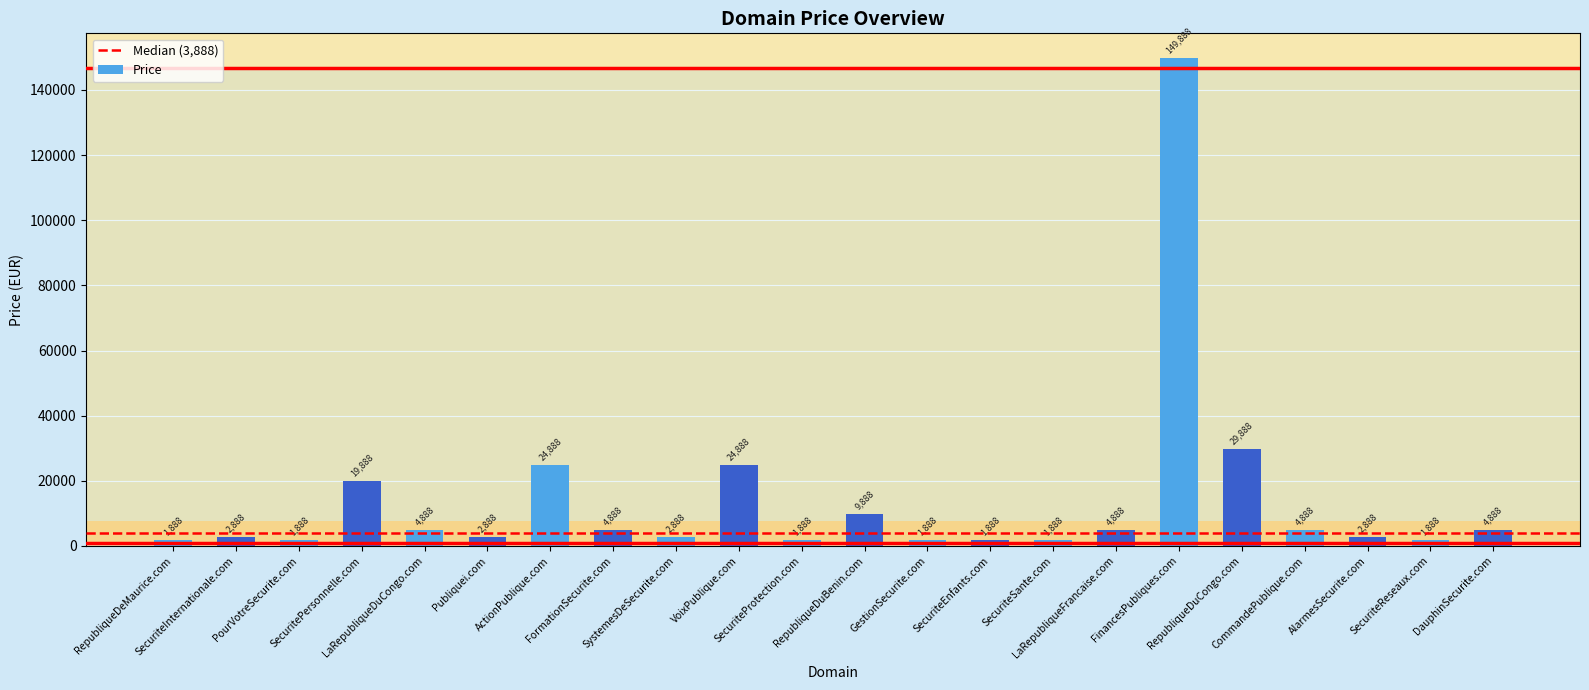

Are the bars grouped side by side (vs. stacked)?

No